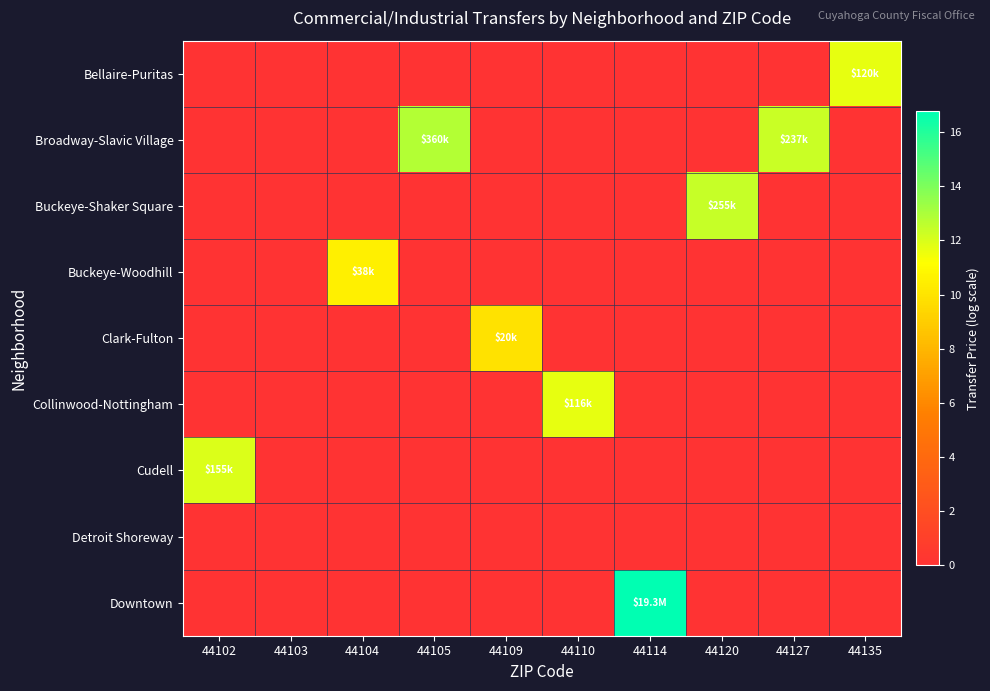

Reading left to right, extract all data points from this chart.

Bellaire-Puritas: 44102=0.0	44103=0.0	44104=0.0	44105=0.0	44109=0.0	44110=0.0	44114=0.0	44120=0.0	44127=0.0	44135=11.7
Broadway-Slavic Village: 44102=0.0	44103=0.0	44104=0.0	44105=12.8	44109=0.0	44110=0.0	44114=0.0	44120=0.0	44127=12.4	44135=0.0
Buckeye-Shaker Square: 44102=0.0	44103=0.0	44104=0.0	44105=0.0	44109=0.0	44110=0.0	44114=0.0	44120=12.4	44127=0.0	44135=0.0
Buckeye-Woodhill: 44102=0.0	44103=0.0	44104=10.5	44105=0.0	44109=0.0	44110=0.0	44114=0.0	44120=0.0	44127=0.0	44135=0.0
Clark-Fulton: 44102=0.0	44103=0.0	44104=0.0	44105=0.0	44109=9.9	44110=0.0	44114=0.0	44120=0.0	44127=0.0	44135=0.0
Collinwood-Nottingham: 44102=0.0	44103=0.0	44104=0.0	44105=0.0	44109=0.0	44110=11.7	44114=0.0	44120=0.0	44127=0.0	44135=0.0
Cudell: 44102=12.0	44103=0.0	44104=0.0	44105=0.0	44109=0.0	44110=0.0	44114=0.0	44120=0.0	44127=0.0	44135=0.0
Detroit Shoreway: 44102=0.0	44103=0.0	44104=0.0	44105=0.0	44109=0.0	44110=0.0	44114=0.0	44120=0.0	44127=0.0	44135=0.0
Downtown: 44102=0.0	44103=0.0	44104=0.0	44105=0.0	44109=0.0	44110=0.0	44114=16.8	44120=0.0	44127=0.0	44135=0.0